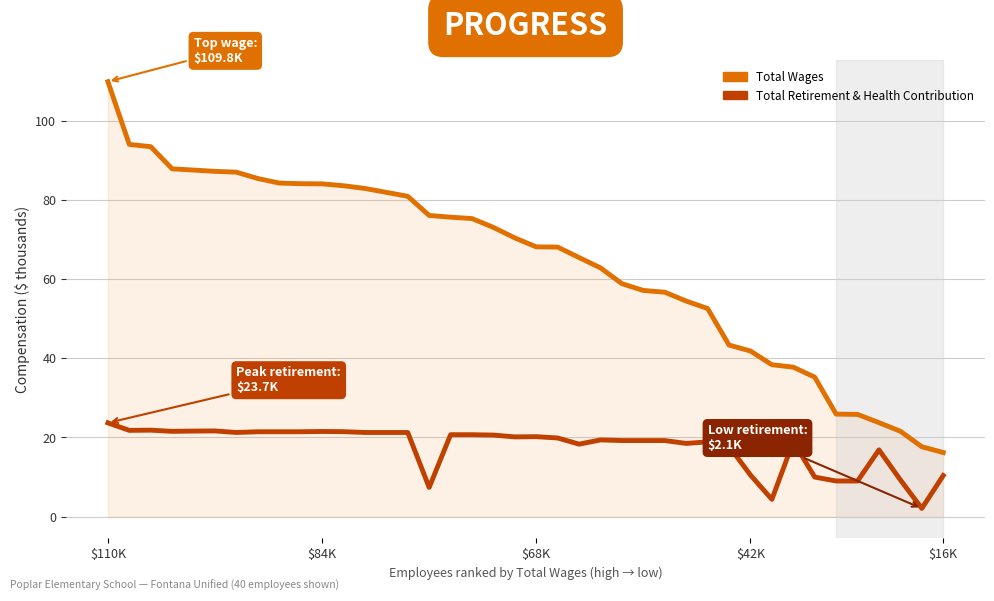

Which series has the widest spread of values?

Total Wages